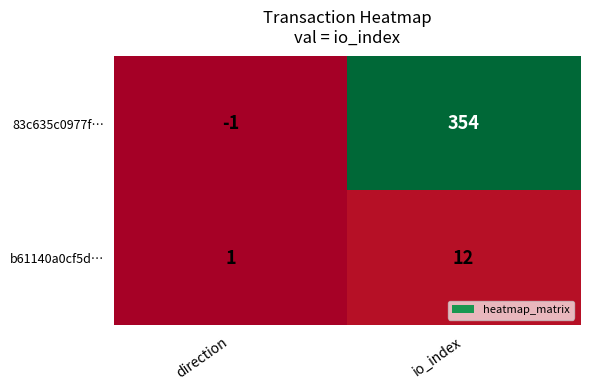

At direction, list the series in order from smallest to largest.

83c635c0977f…, b61140a0cf5d…